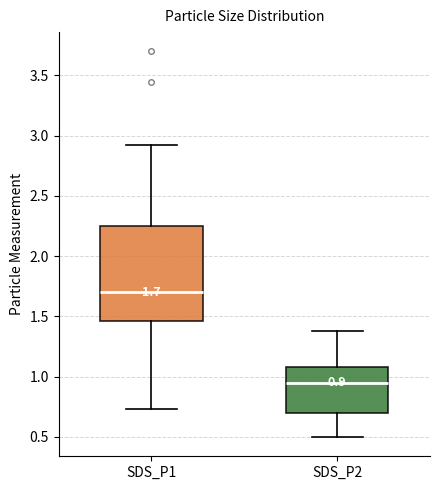

Which box has the lowest median line?

SDS_P2